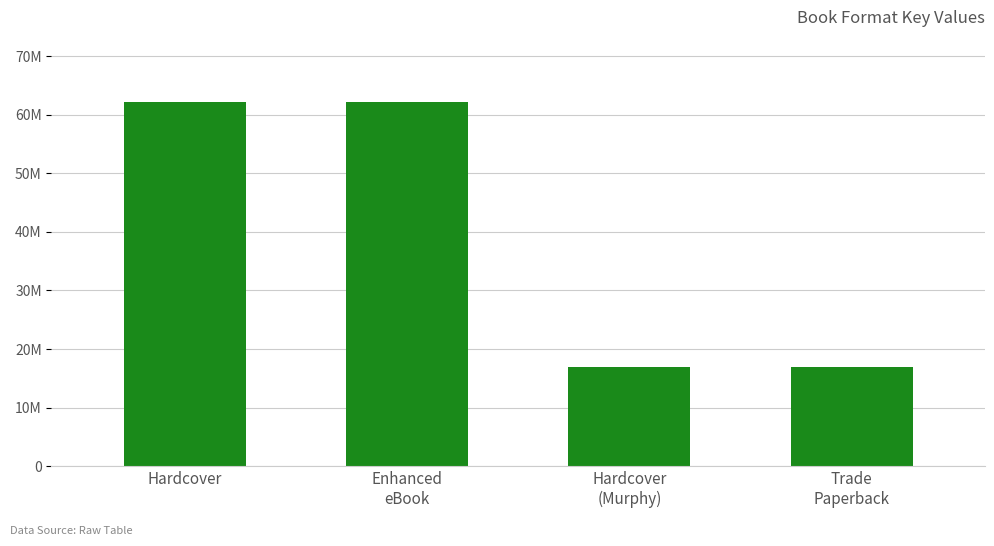

Rank the categories by value from lowest to highest.

Hardcover
(Murphy), Trade
Paperback, Hardcover, Enhanced
eBook